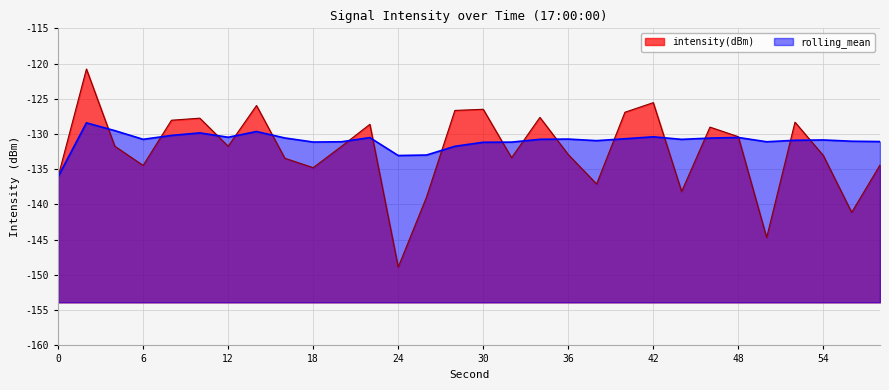

What is the sum of all intensity(dBm) values?

-3968.6